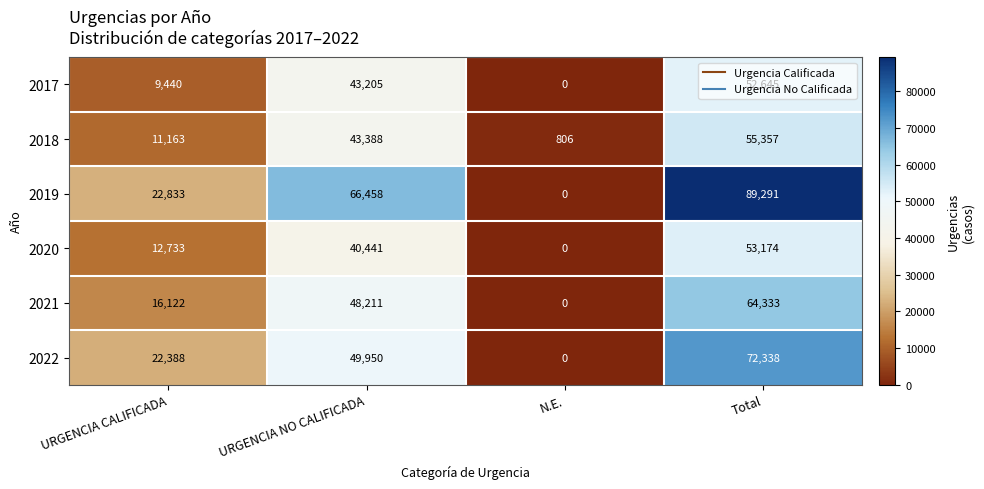

What is the approximate value of 2018 at N.E., to the nearest 10?

810